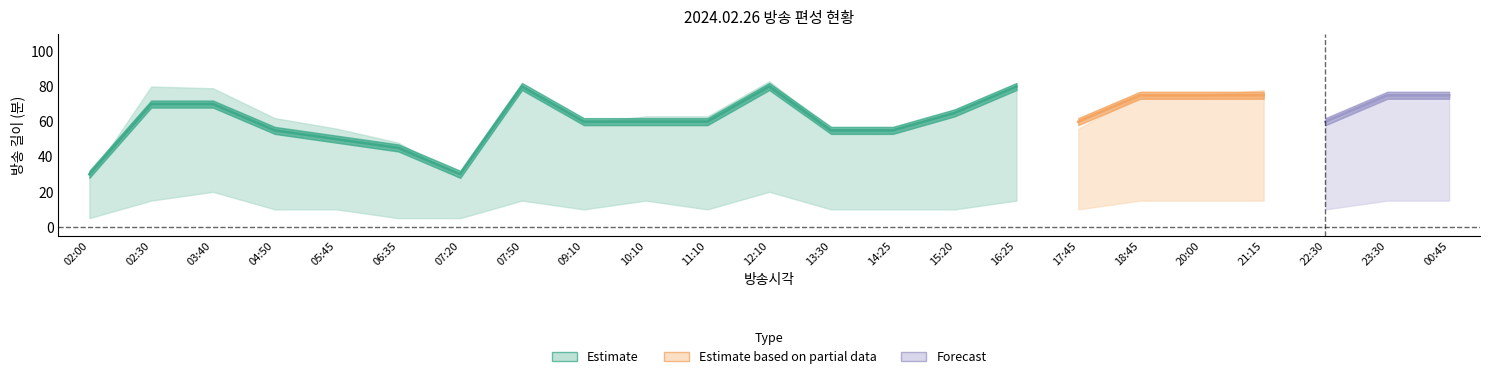

What is the label of the 21st point from the left?

22:30